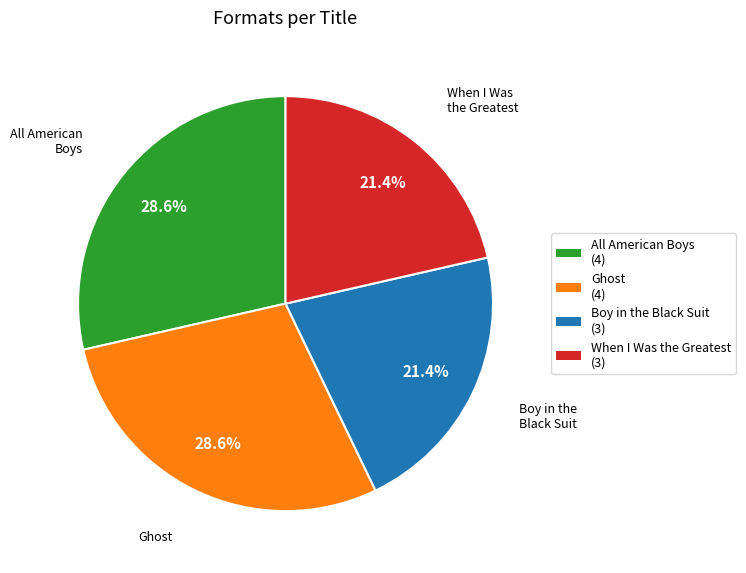

To the nearest percent, what is the combined percentage of When I Was the Greatest and Boy in the Black Suit?

43%